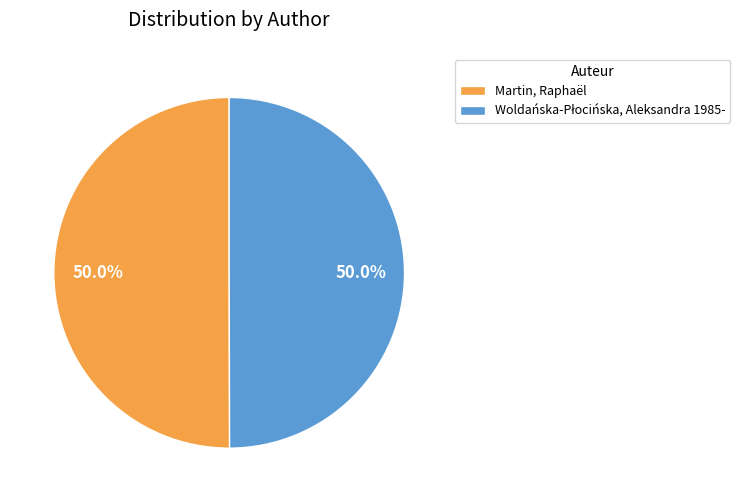

How much of the chart is everything except Martin, Raphaël?

50.0%